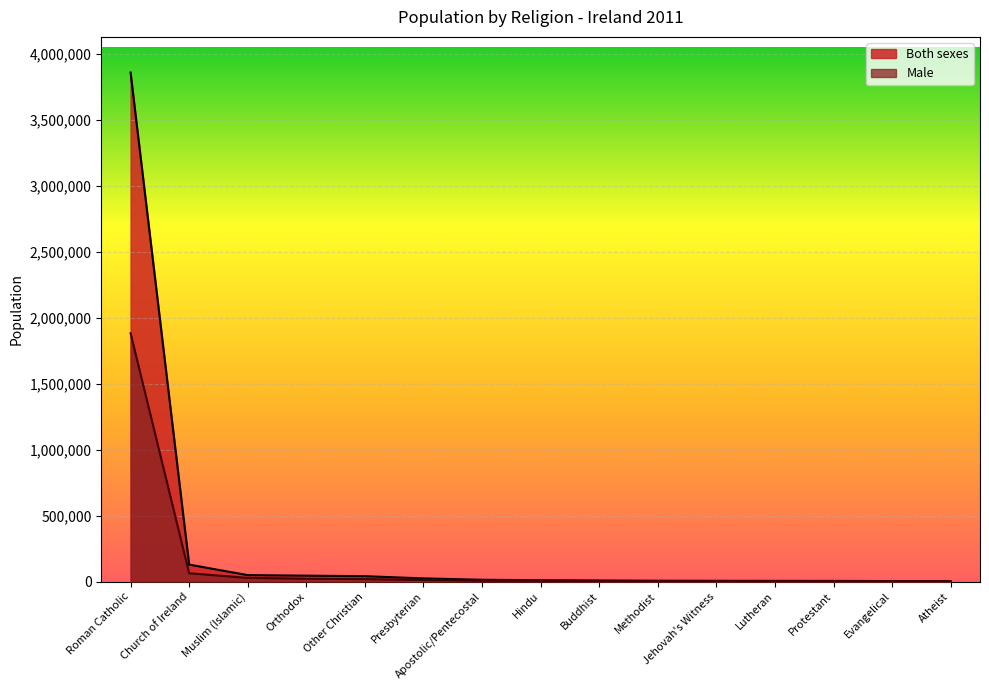

True or false: Both sexes and Male cross at least once.

False